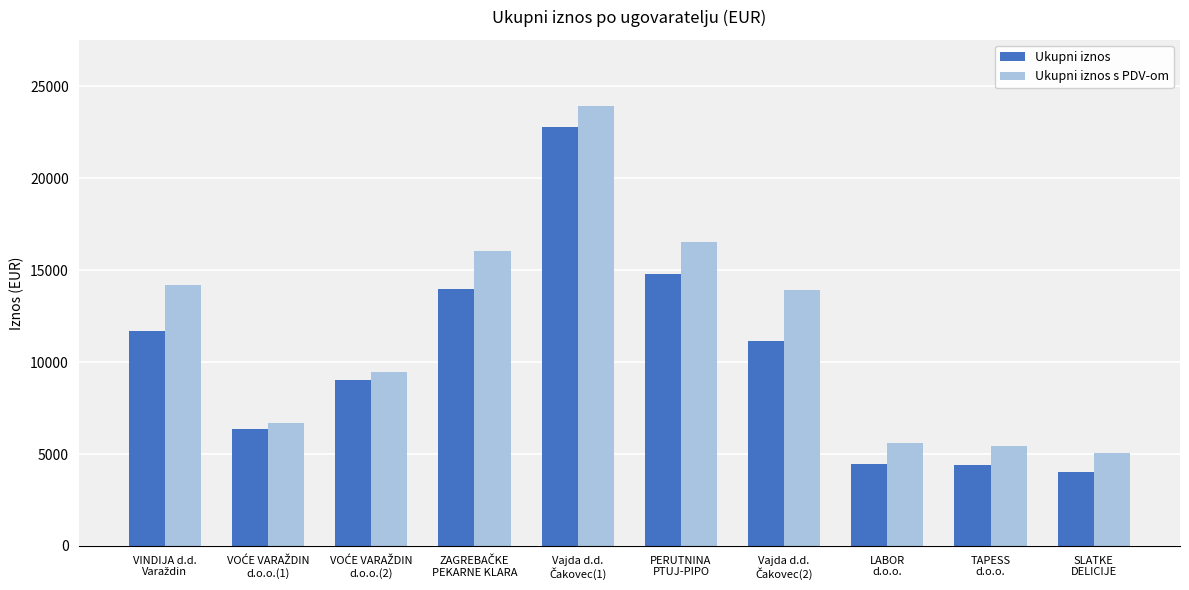

Are the bars grouped side by side (vs. stacked)?

Yes